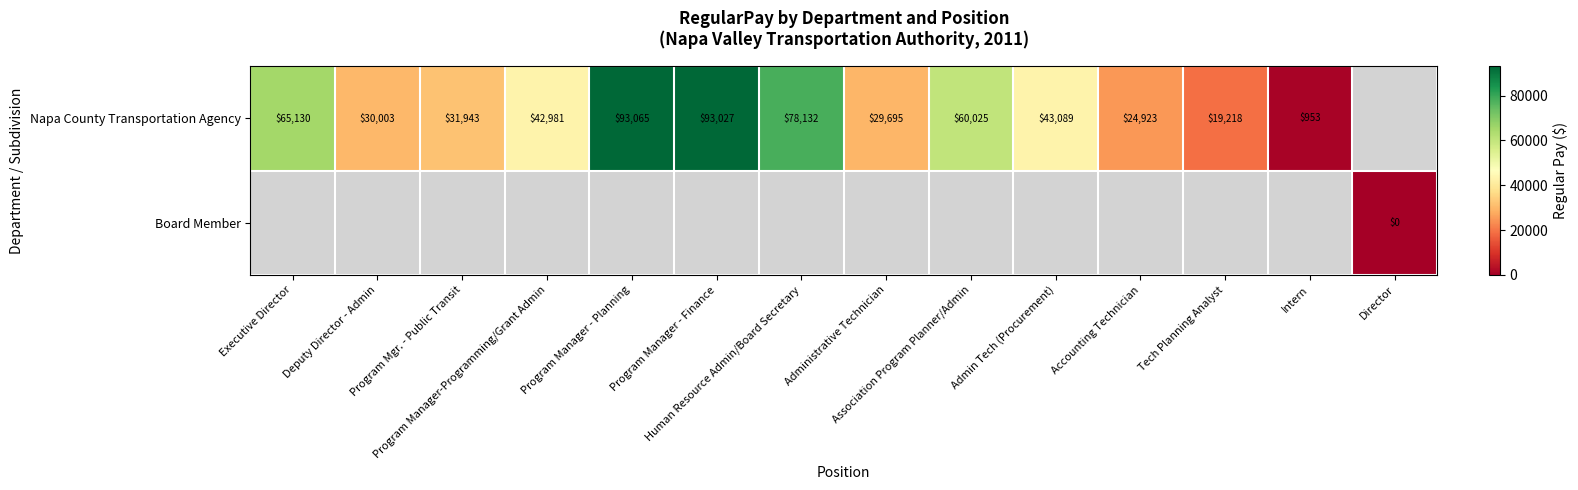

Which series changed the most between Administrative Technician and Accounting Technician?

Napa County Transportation Agency